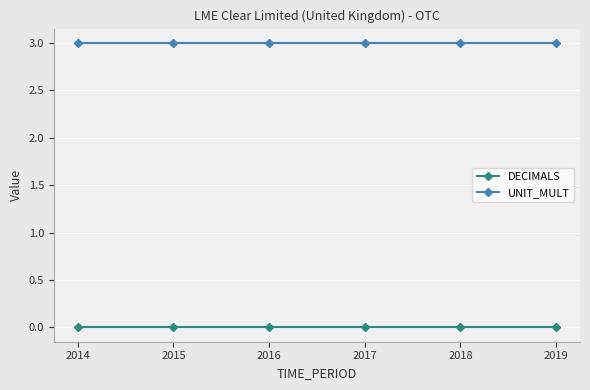

True or false: UNIT_MULT has a value of 3 at 2017.

True